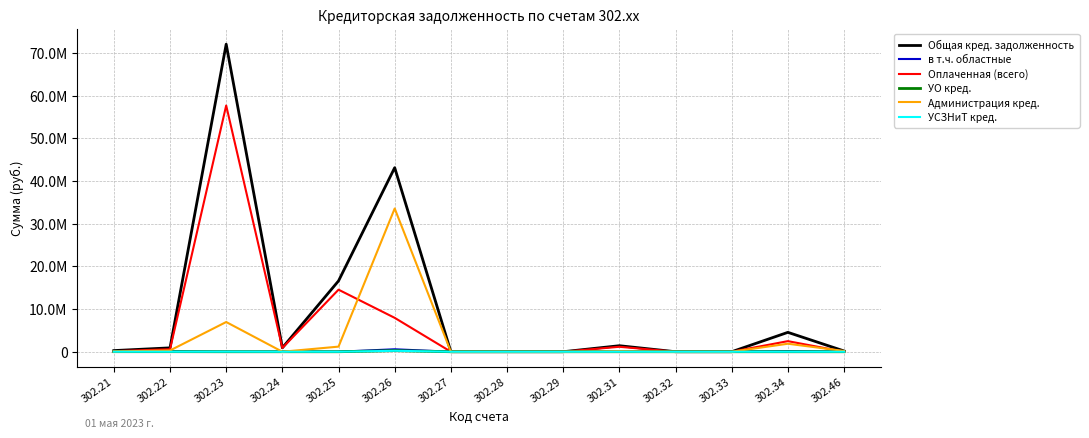

How many interior local valleys does the Администрация кред. series have?

1